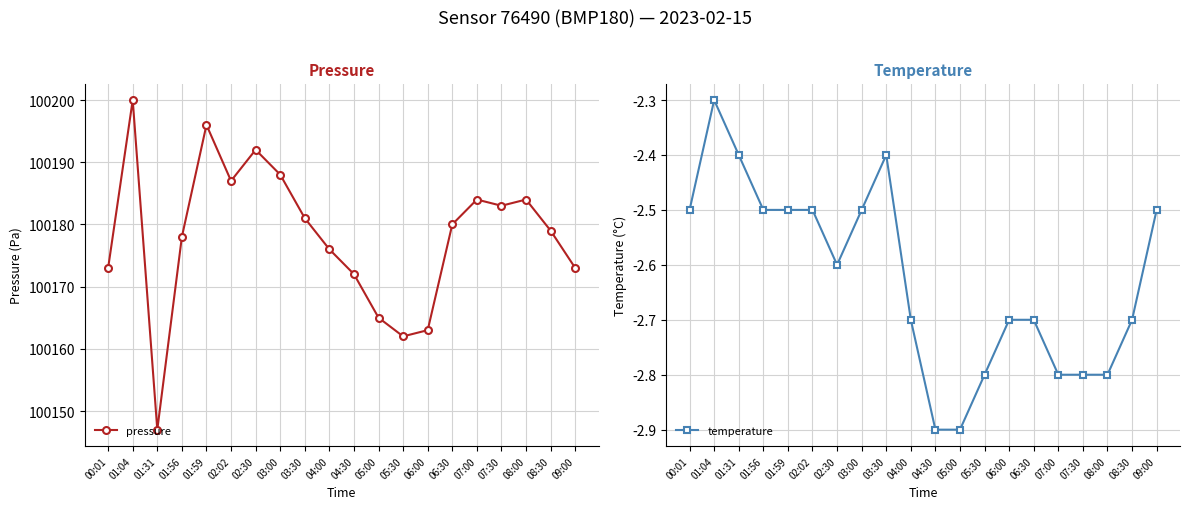

True or false: temperature and pressure cross at least once.

False